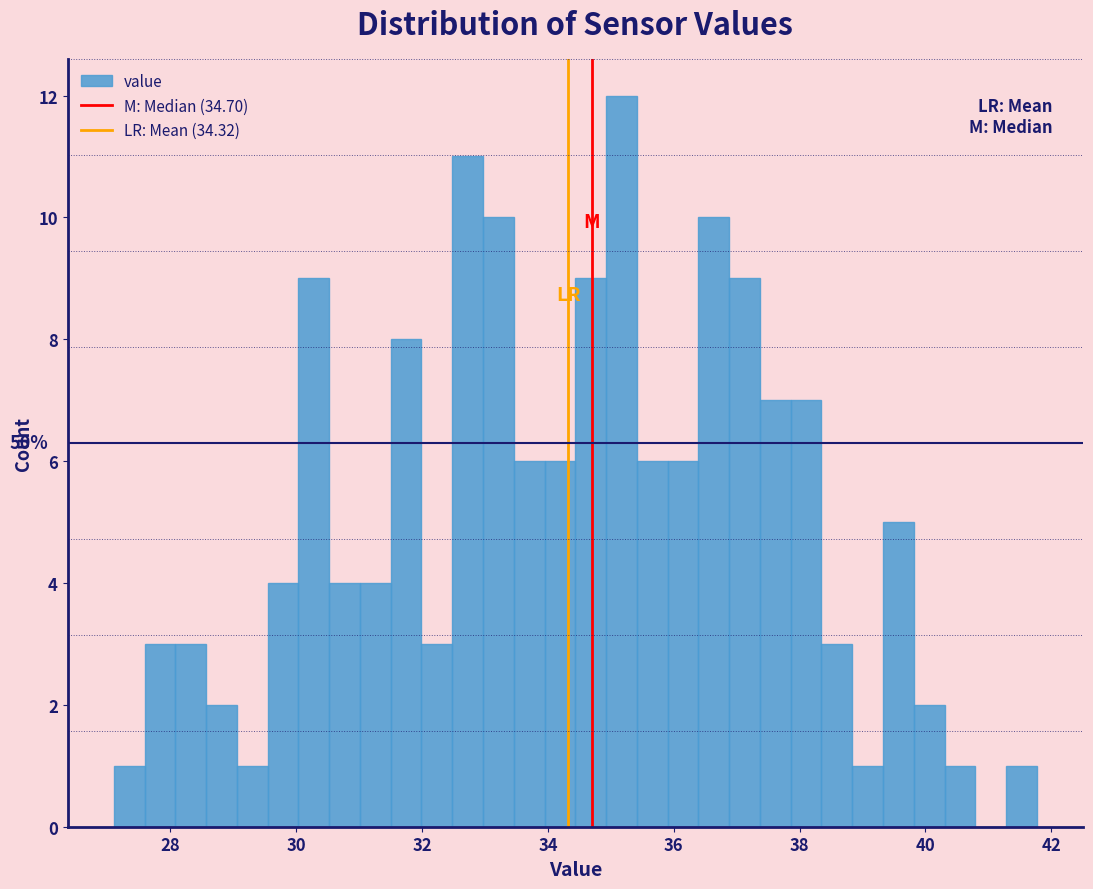

Around what value on the x-axis is the tallest bar? Give the approximate position of its centre, as read against the axis.

35.2